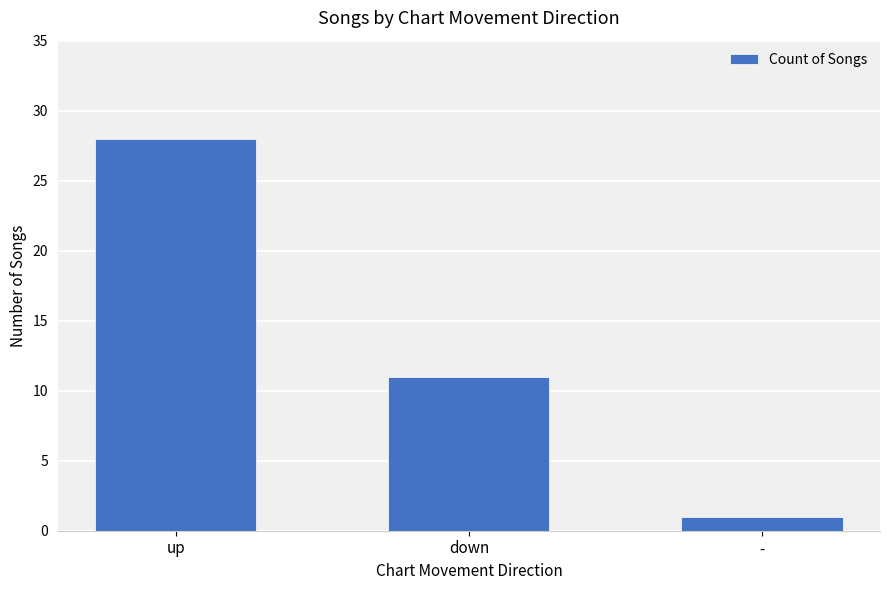

The chart shows a value of 28 at up. True or false?

True